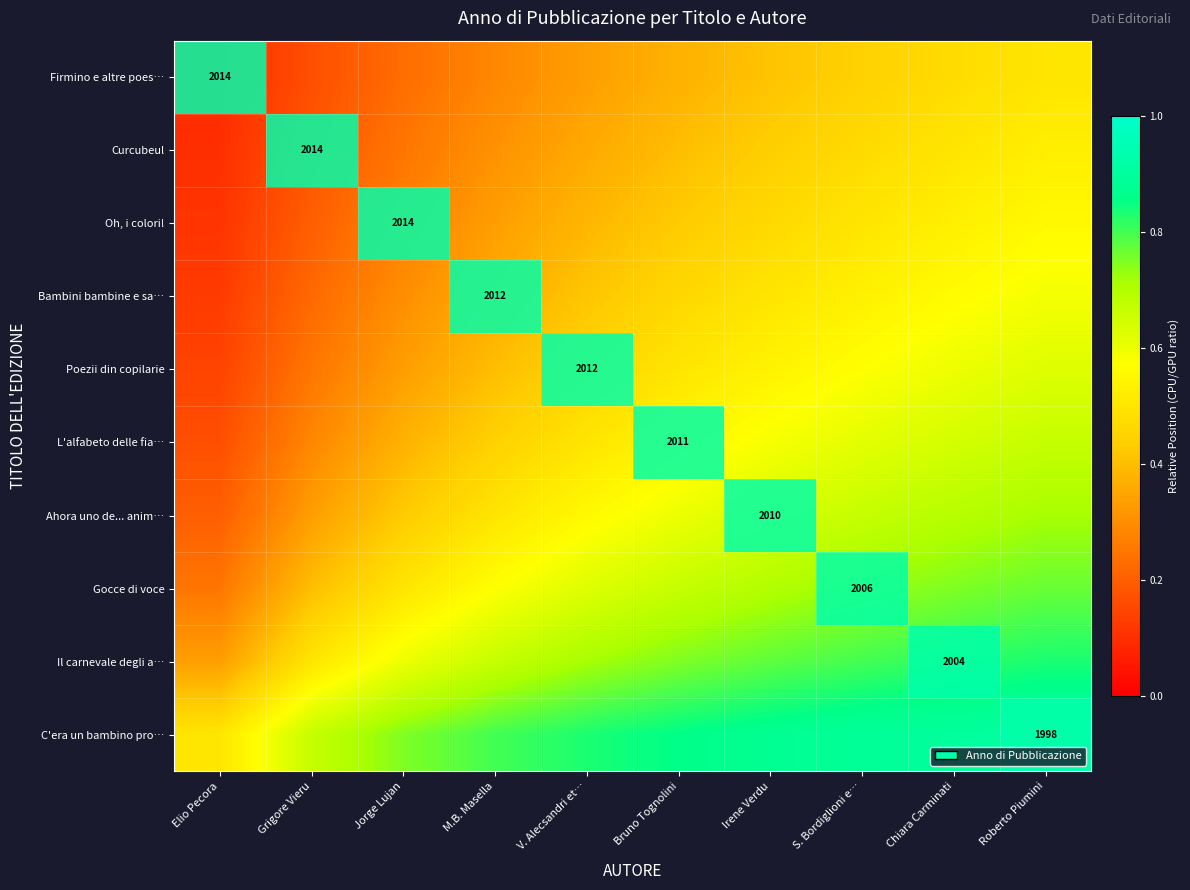

At which label is Gocce di voce closest to 0?

Elio Pecora